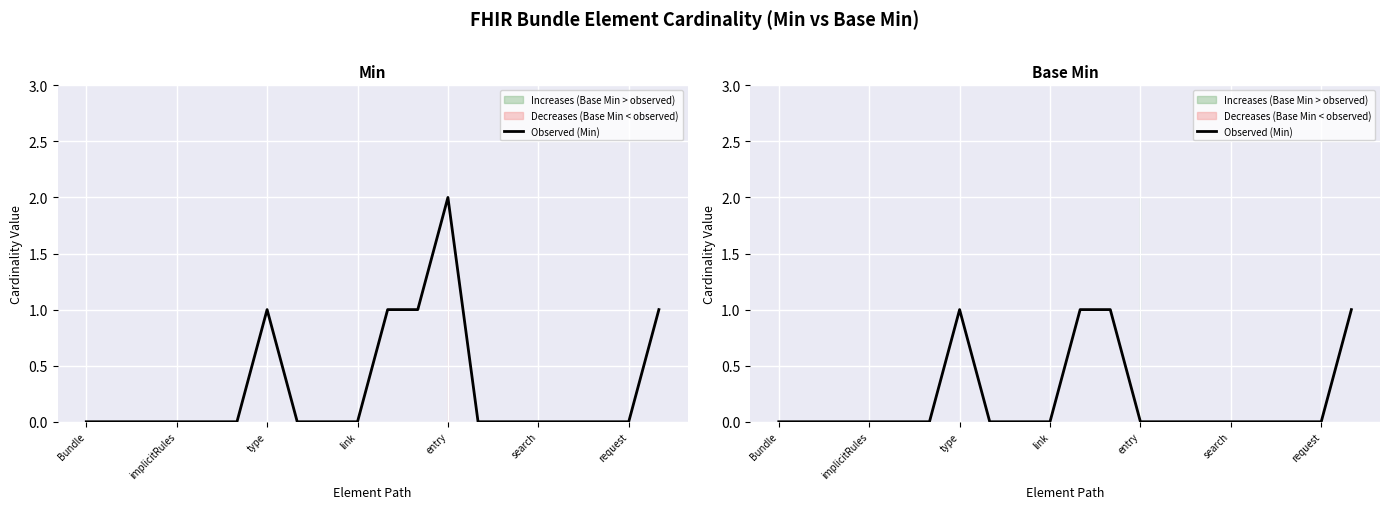

What is the label of the 6th point from the right?

14